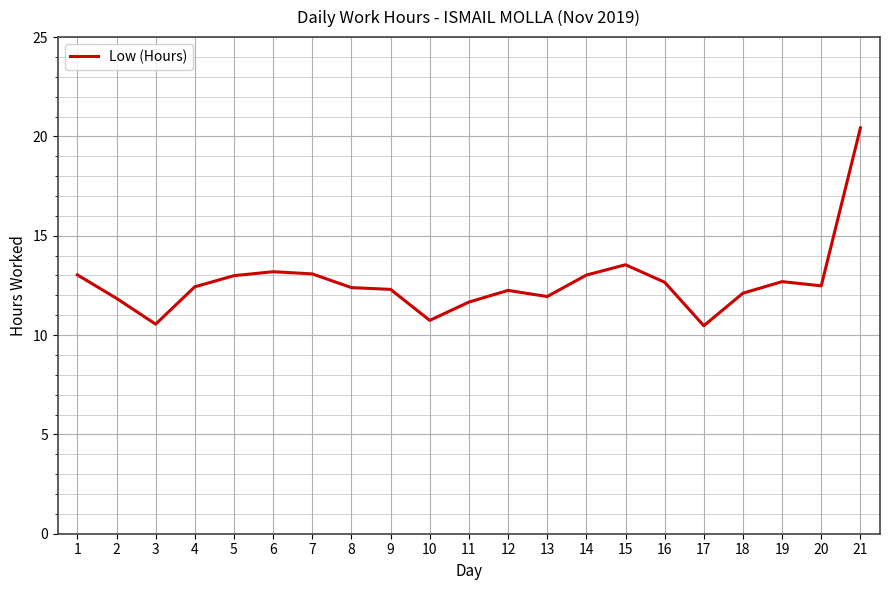

What is the ratio of the value at 19 to the value at 11?

1.1